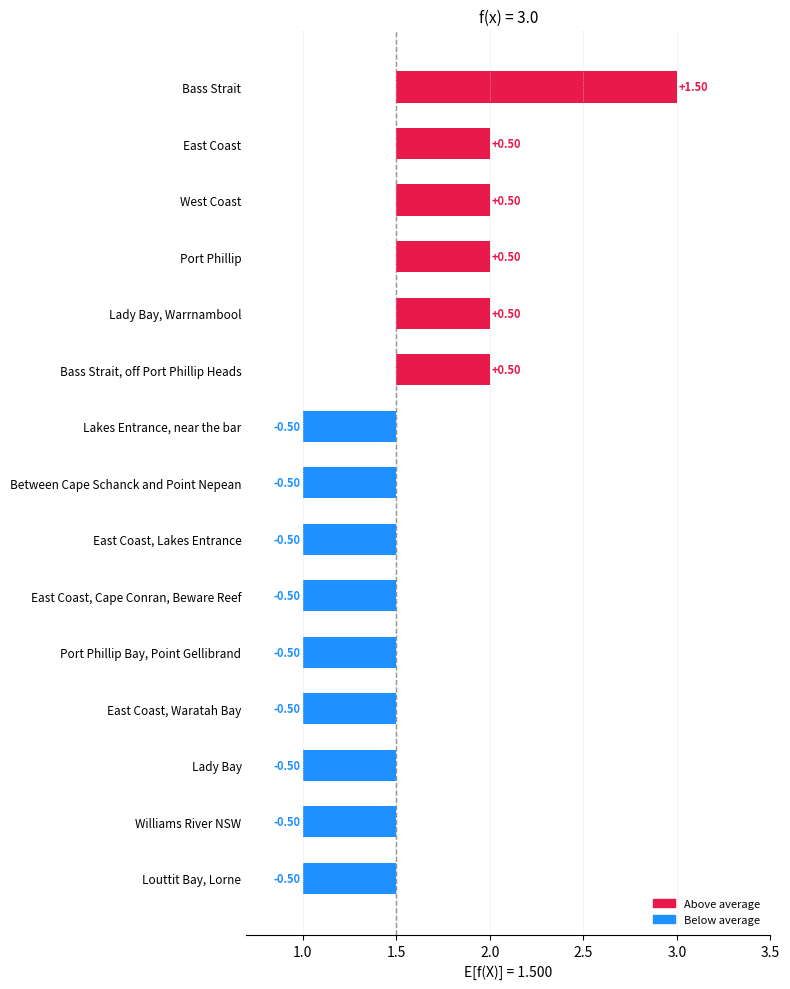

What is the approximate value at East Coast?

2